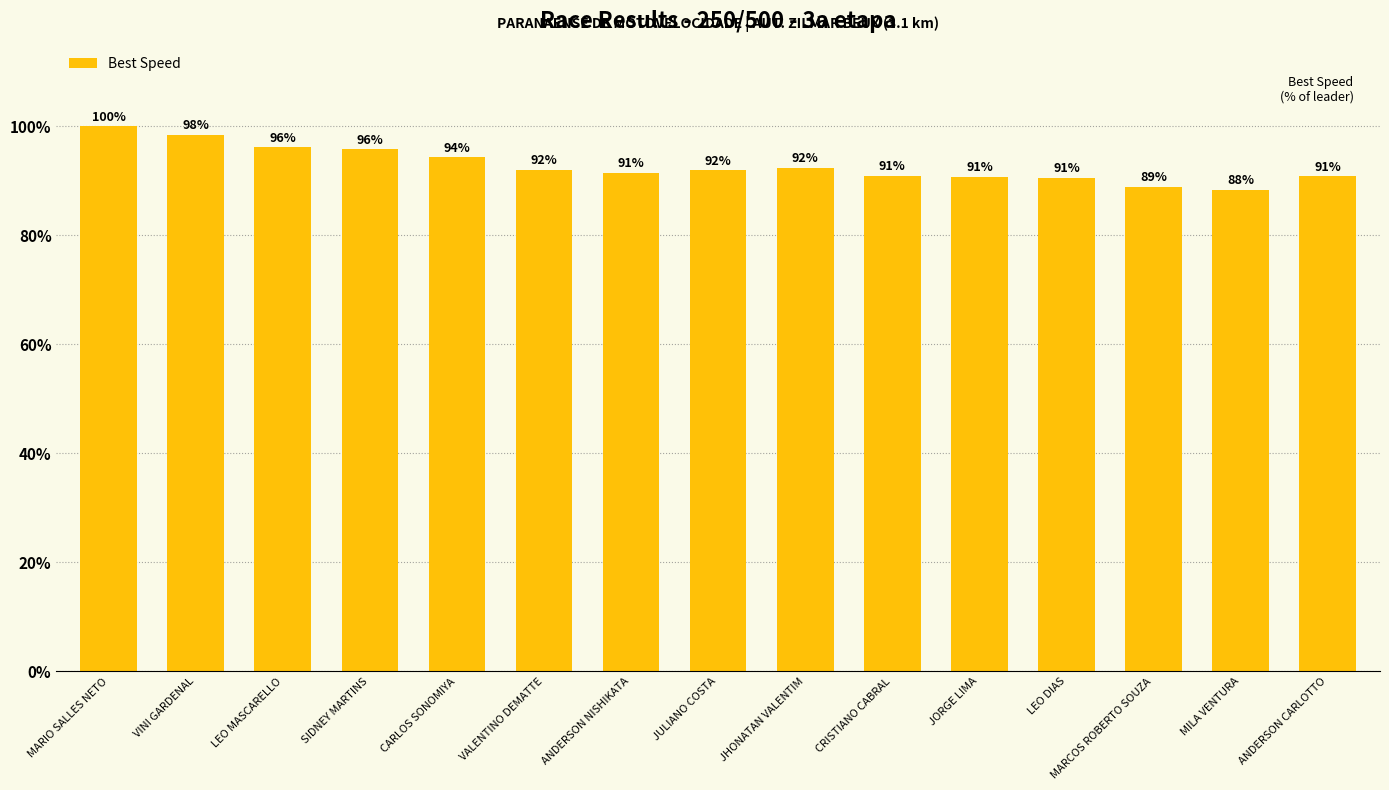

What is the average value?

92.8